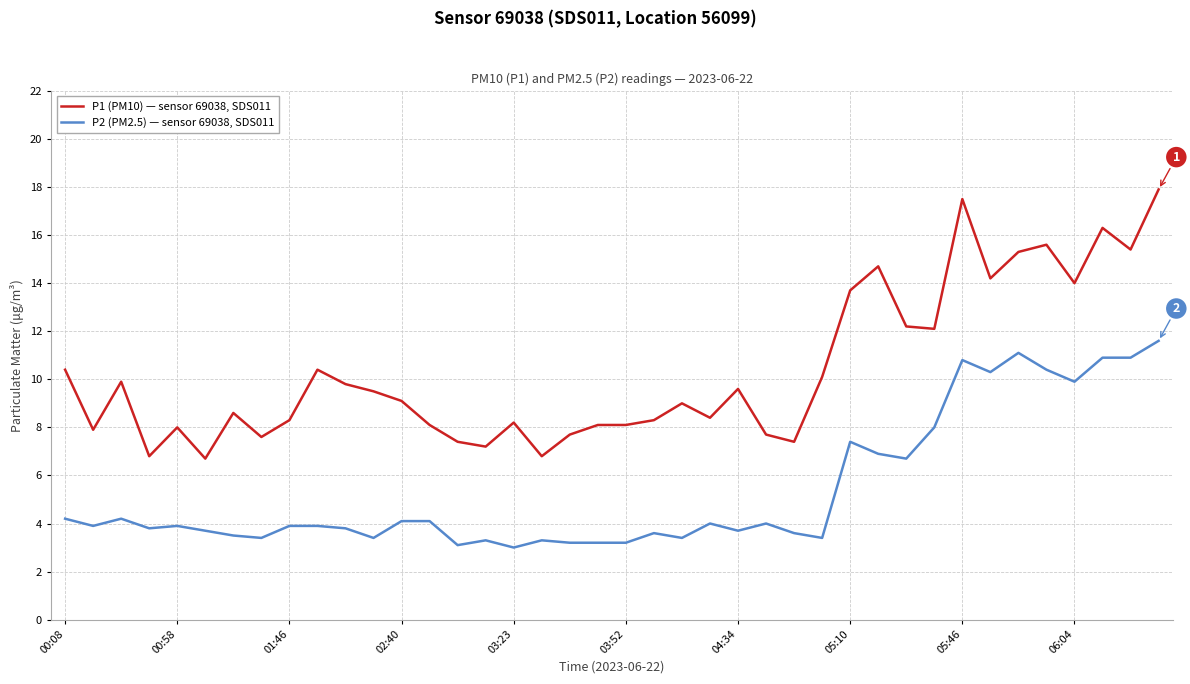

List the series in order of their peak value, lowest first.

P2 (PM2.5) — sensor 69038, SDS011, P1 (PM10) — sensor 69038, SDS011